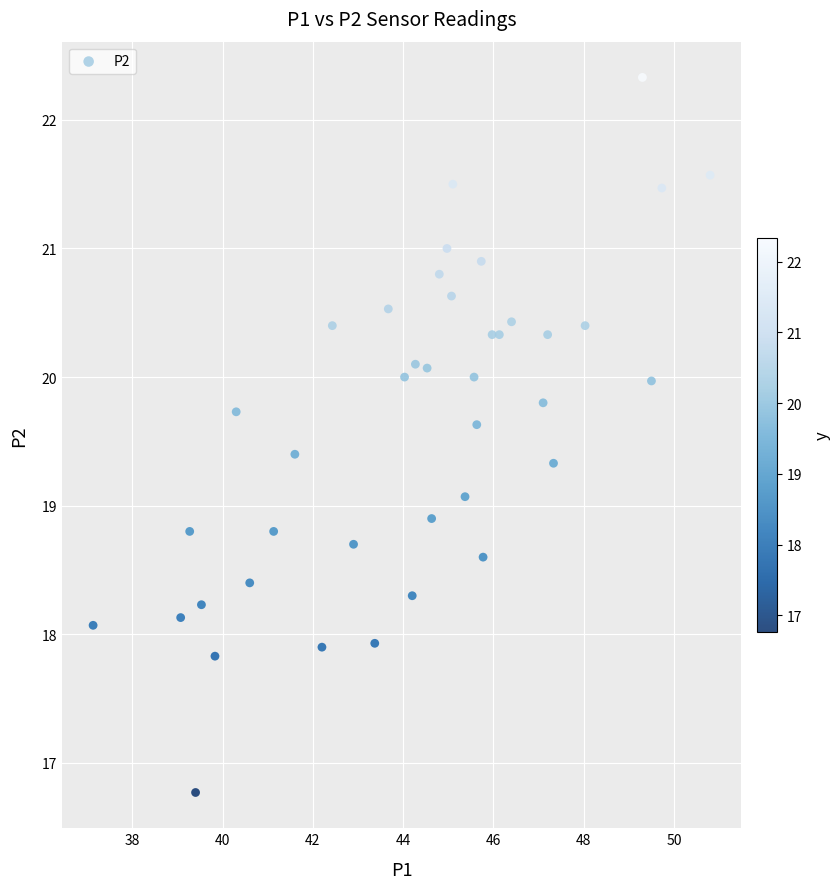

What is the range of Y values (max minus min)?

5.6